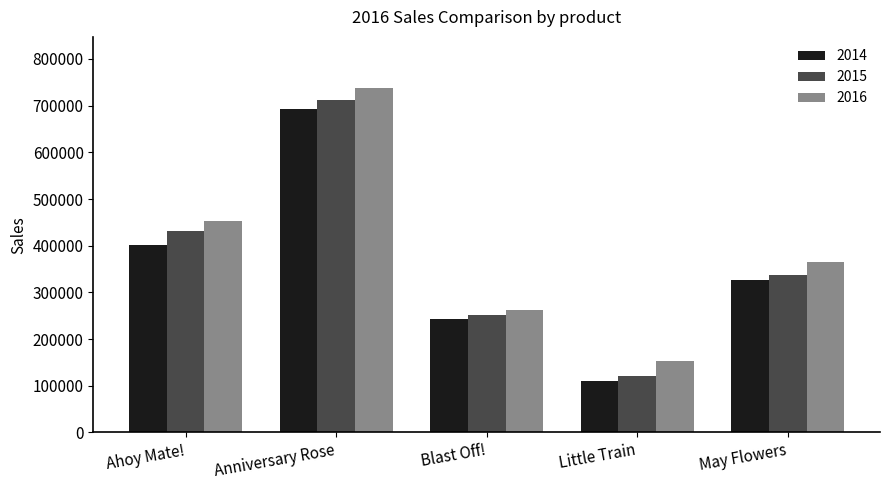

Count the number of categories in the chart.

5